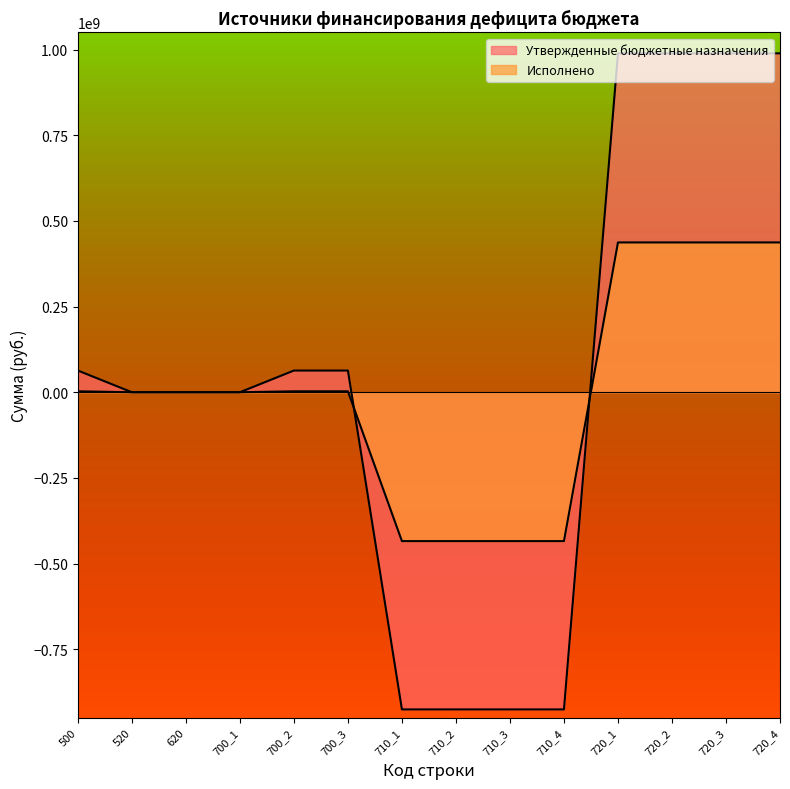

Rank the series by their average value, from highest to lowest.

Утвержденные бюджетные назначения, Исполнено